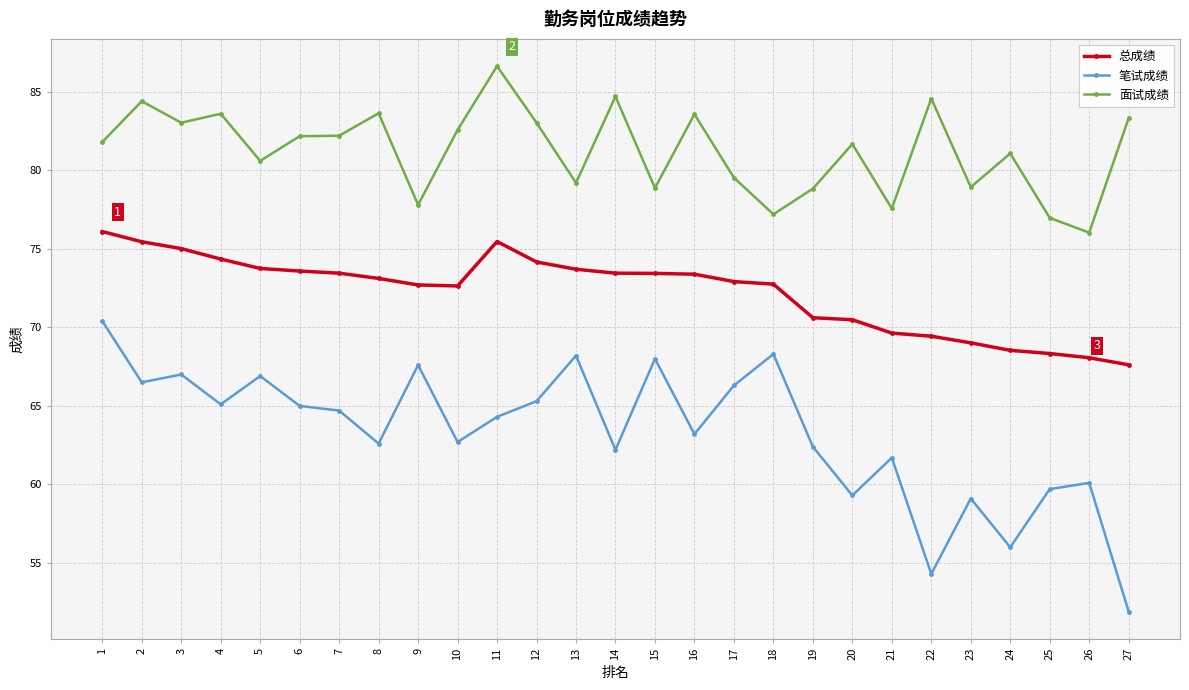

Read the 面试成绩 value at 7.

82.2